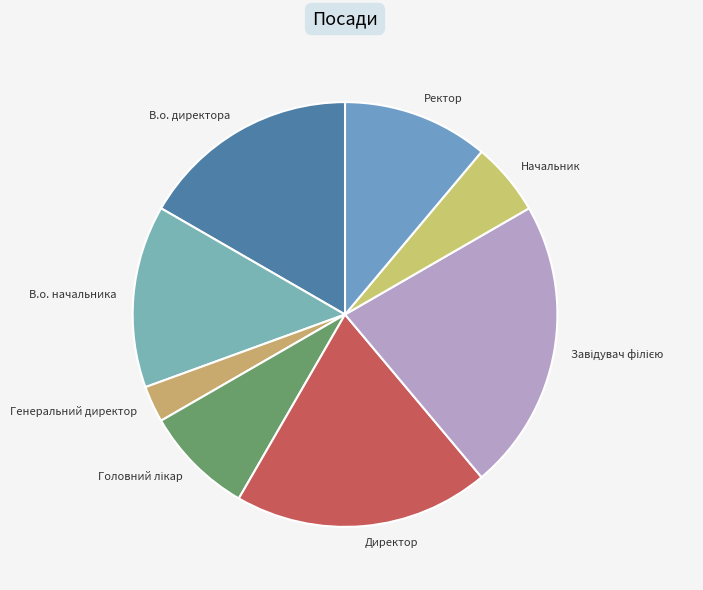

Is it true that В.о. директора is 17% of the pie?

True